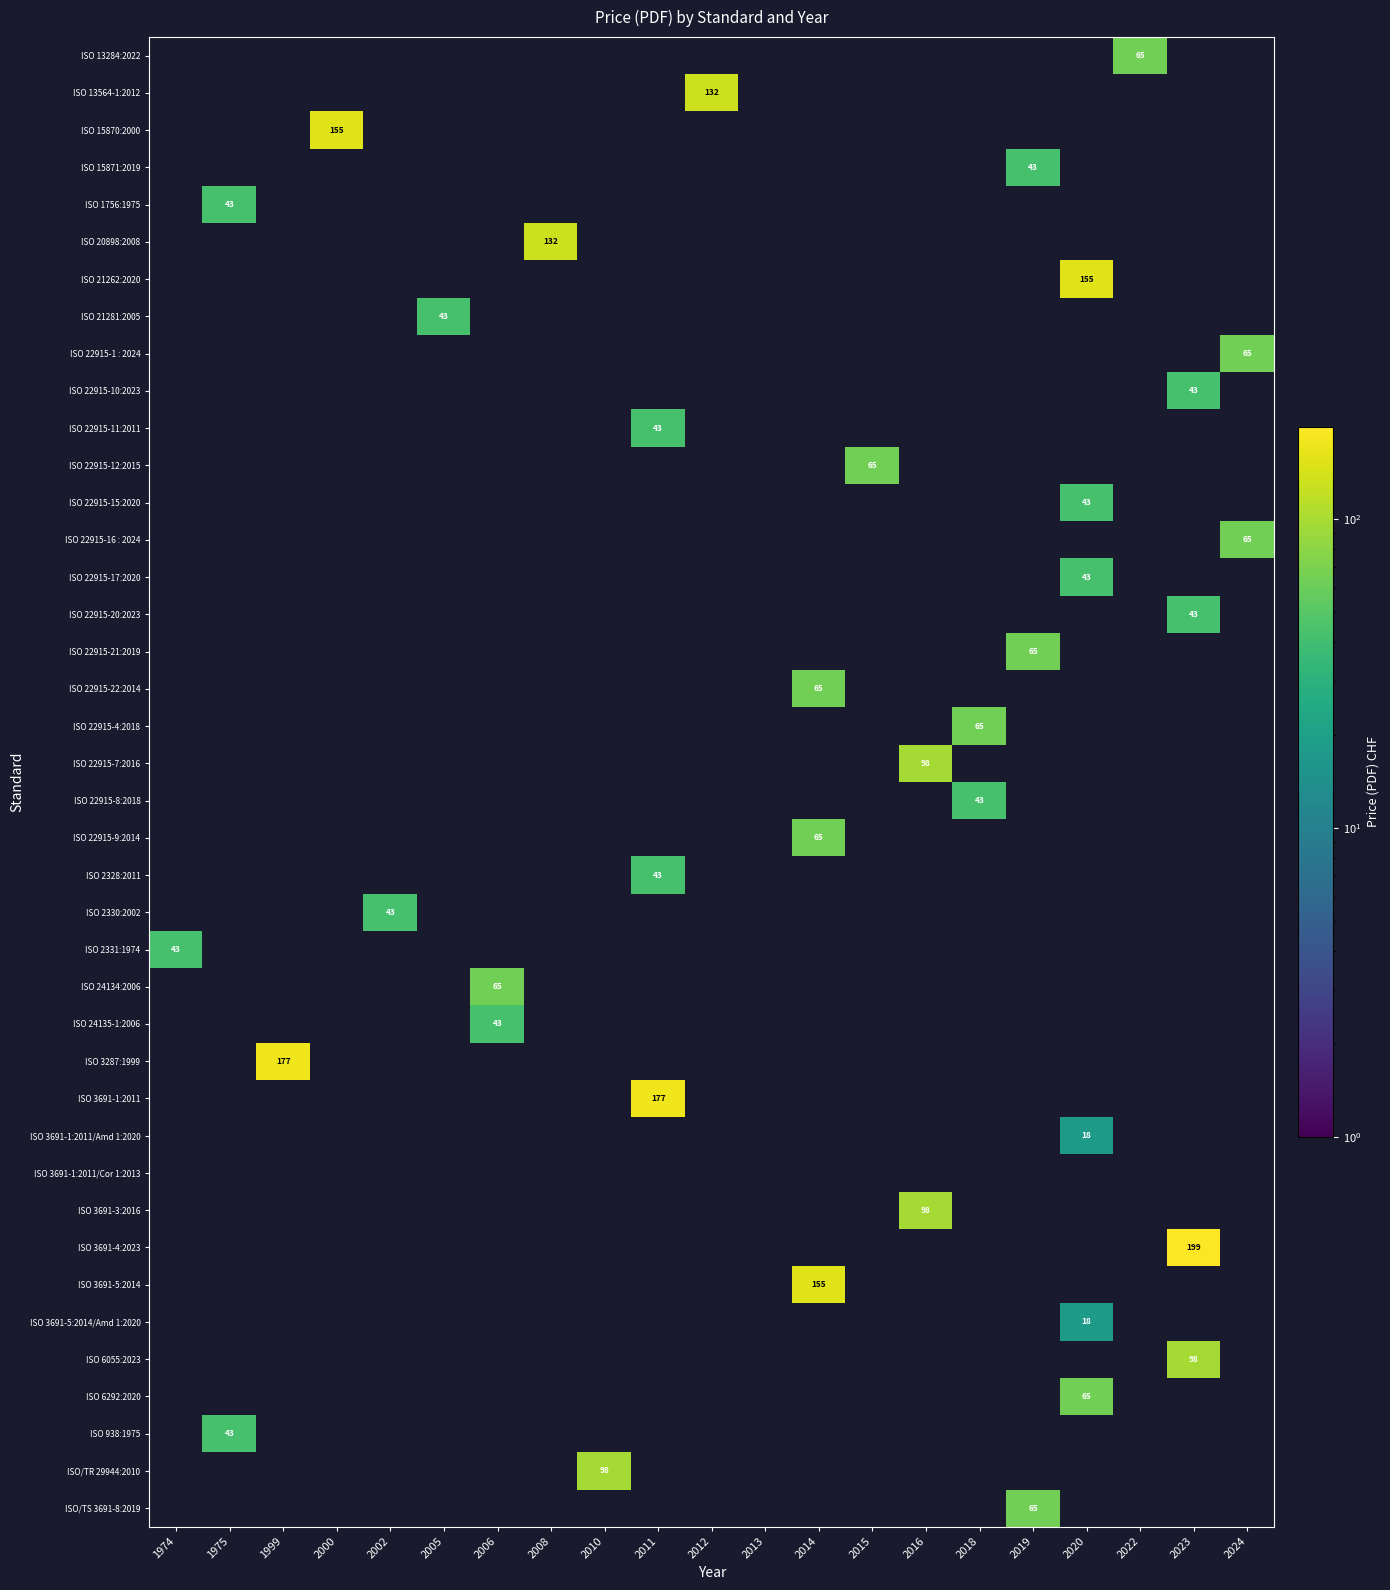

List the series in order of their peak value, highest first.

ISO 3691-4:2023, ISO 3287:1999, ISO 3691-1:2011, ISO 15870:2000, ISO 21262:2020, ISO 3691-5:2014, ISO 13564-1:2012, ISO 20898:2008, ISO 22915-7:2016, ISO 3691-3:2016, ISO 6055:2023, ISO/TR 29944:2010, ISO 13284:2022, ISO 22915-1 : 2024, ISO 22915-12:2015, ISO 22915-16 : 2024, ISO 22915-21:2019, ISO 22915-22:2014, ISO 22915-4:2018, ISO 22915-9:2014, ISO 24134:2006, ISO 6292:2020, ISO/TS 3691-8:2019, ISO 15871:2019, ISO 1756:1975, ISO 21281:2005, ISO 22915-10:2023, ISO 22915-11:2011, ISO 22915-15:2020, ISO 22915-17:2020, ISO 22915-20:2023, ISO 22915-8:2018, ISO 2328:2011, ISO 2330:2002, ISO 2331:1974, ISO 24135-1:2006, ISO 938:1975, ISO 3691-1:2011/Amd 1:2020, ISO 3691-5:2014/Amd 1:2020, ISO 3691-1:2011/Cor 1:2013